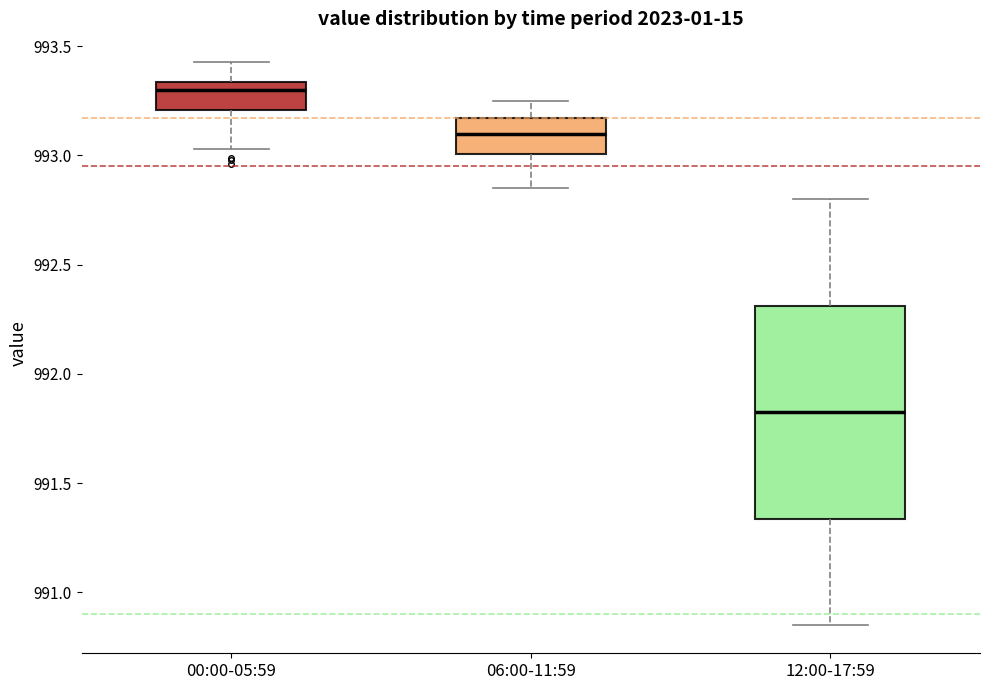

Where does the lower whisker of the box for 12:00-17:59 end on the y-axis? The values are not printed on the chart, so give them approximately, as read against the axis.

990.85